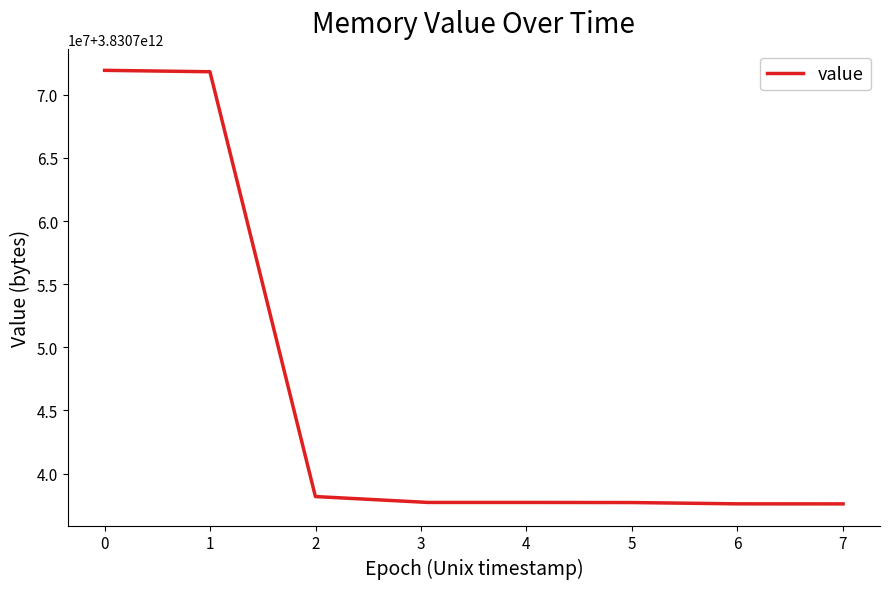

True or false: there are more than 0 points higher than both neighbors.

False